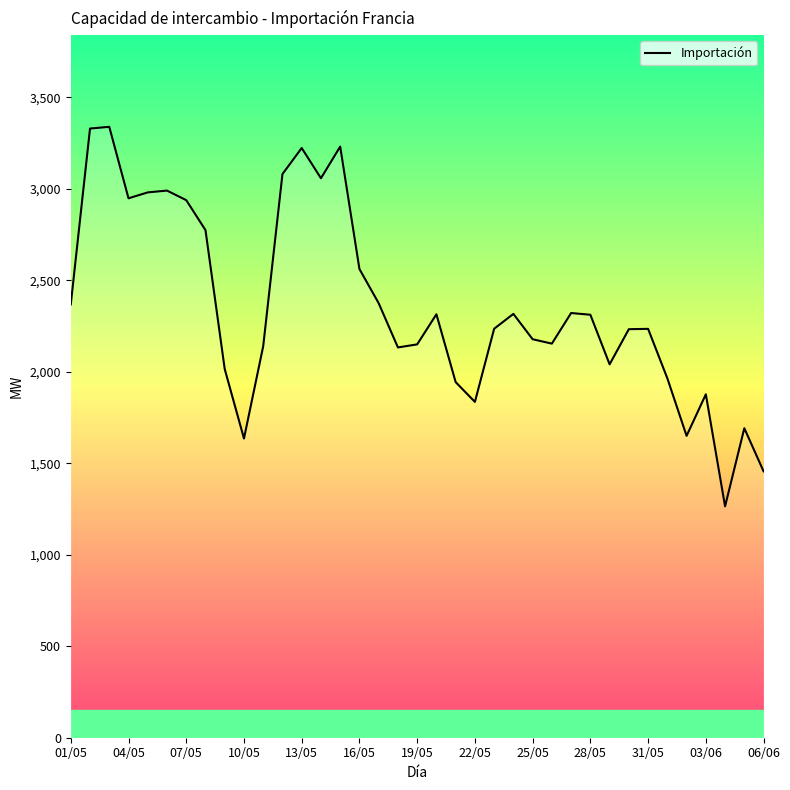

What is the minimum value shown in the chart?

1264.6